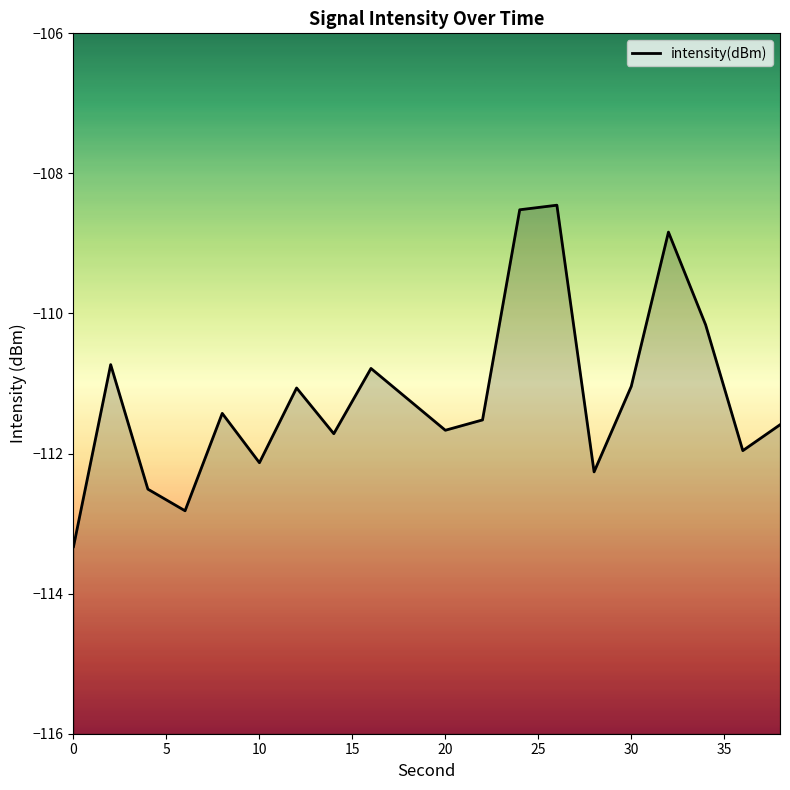

List the labels in order of value, largest first.

26, 24, 32, 34, 2, 16, 30, 12, 18, 8, 22, 38, 20, 14, 36, 10, 28, 4, 6, 0